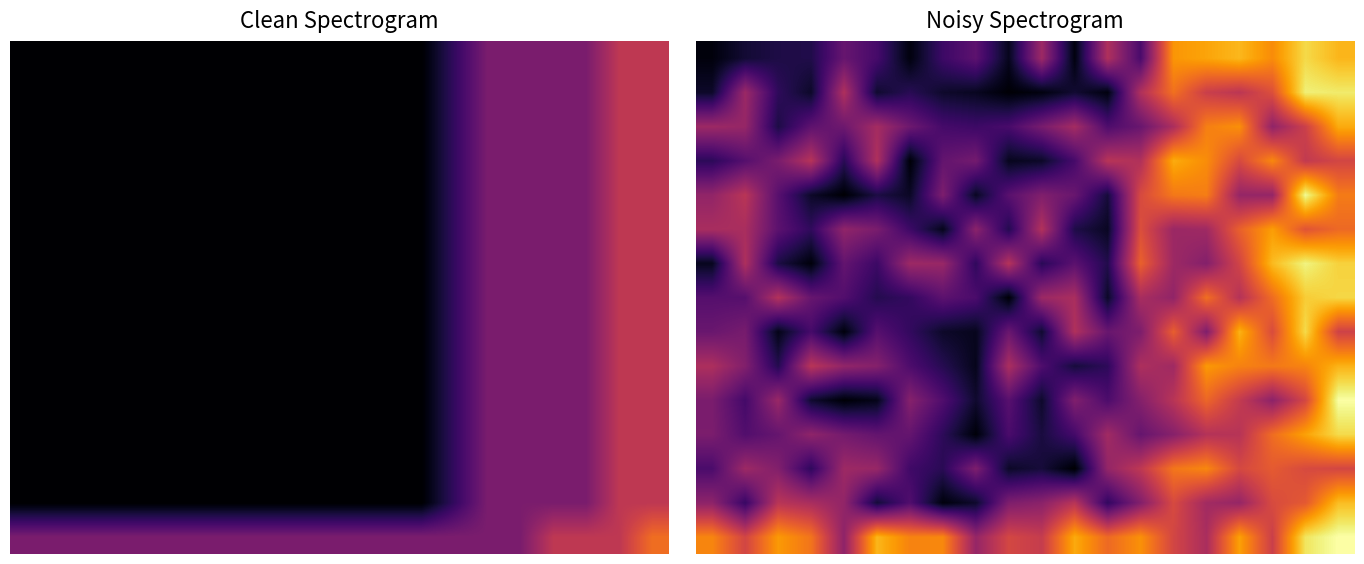

Which category has the lowest value across all series?

11